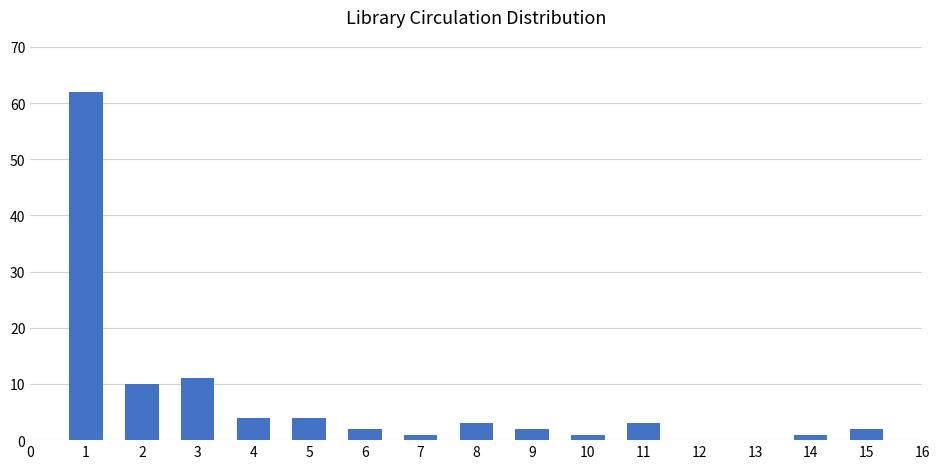

Reading left to right, transcribe all the data shown in this chart.

1=62	2=10	3=11	4=4	5=4	6=2	7=1	8=3	9=2	10=1	11=3	12=0	13=0	14=1	15=2